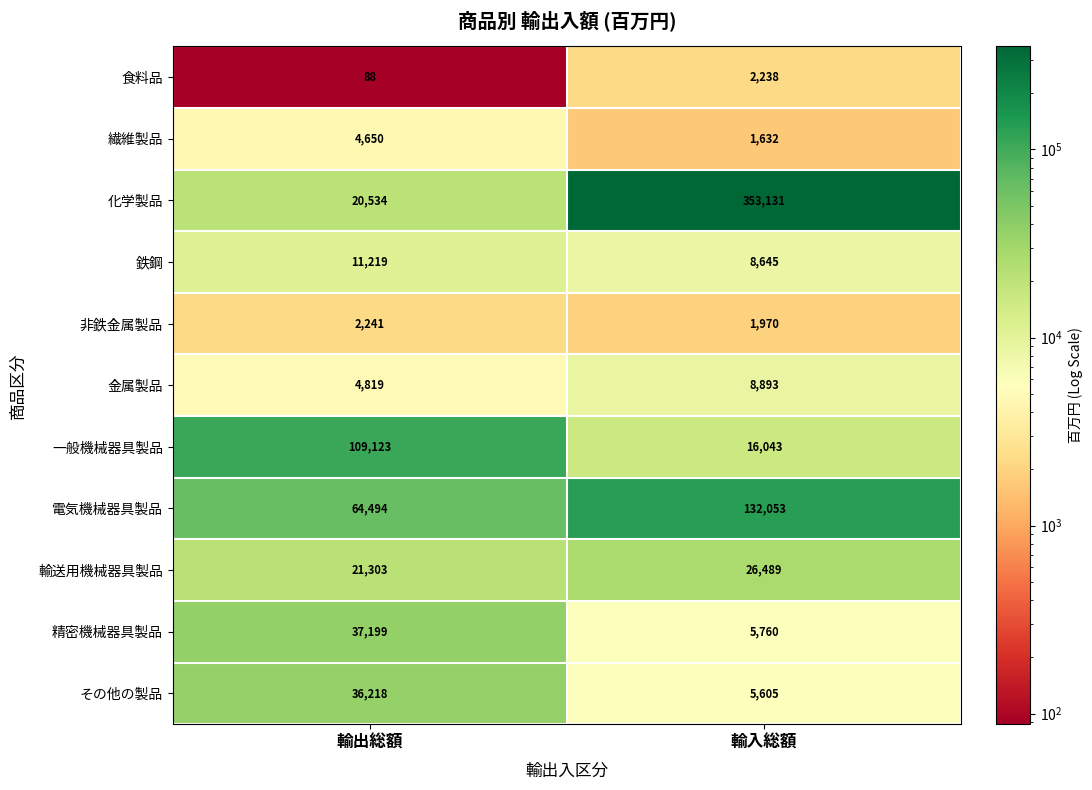

Which series changed the most between 輸出総額 and 輸入総額?

化学製品